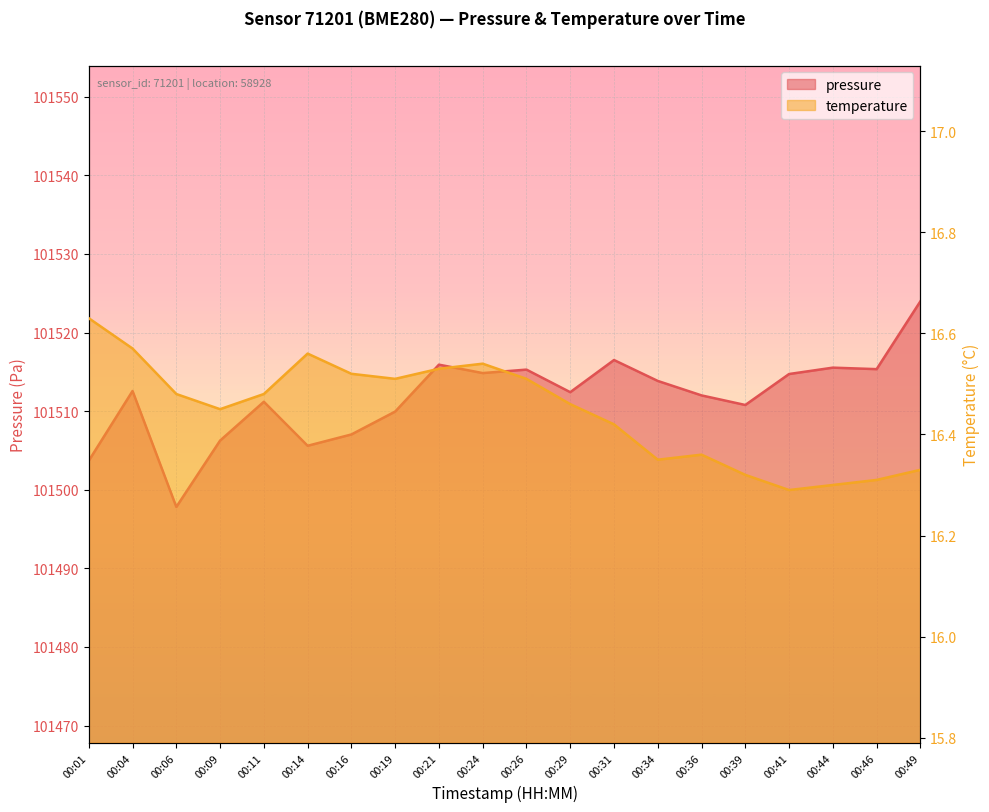

Reading left to right, extract all data points from this chart.

pressure: 00:01=101503.7	00:04=101512.6	00:06=101497.8	00:09=101506.2	00:11=101511.2	00:14=101505.6	00:16=101507.0	00:19=101509.9	00:21=101515.9	00:24=101514.8	00:26=101515.3	00:29=101512.4	00:31=101516.5	00:34=101513.8	00:36=101512.0	00:39=101510.8	00:41=101514.7	00:44=101515.5	00:46=101515.3	00:49=101524.0
temperature: 00:01=16.6	00:04=16.6	00:06=16.5	00:09=16.4	00:11=16.5	00:14=16.6	00:16=16.5	00:19=16.5	00:21=16.5	00:24=16.5	00:26=16.5	00:29=16.5	00:31=16.4	00:34=16.4	00:36=16.4	00:39=16.3	00:41=16.3	00:44=16.3	00:46=16.3	00:49=16.3